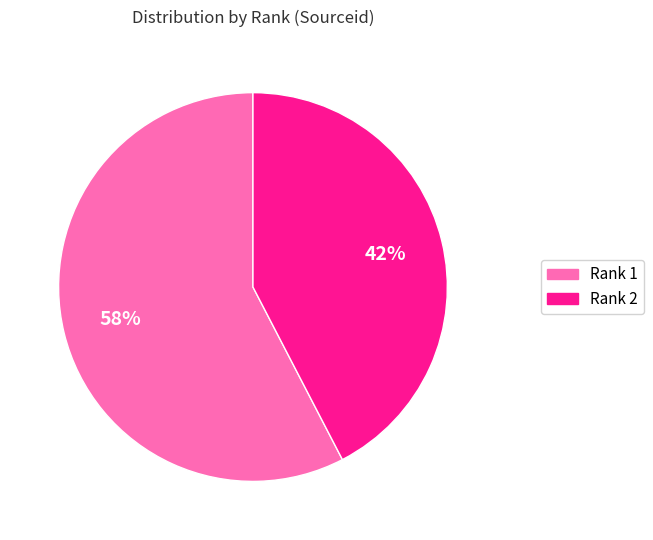

To the nearest percent, what is the average slice percentage?

50%